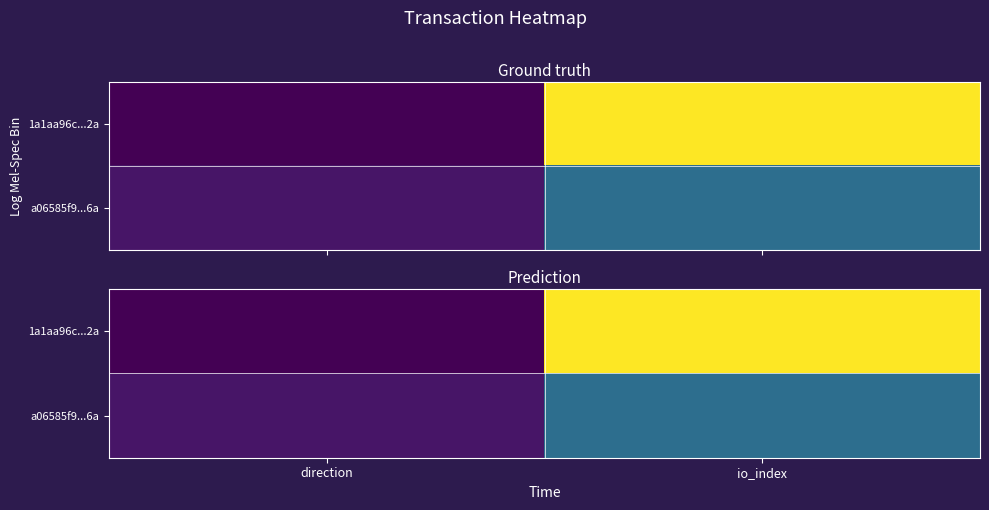

List the series in order of their overall mean, highest first.

1a1aa96c...2a, a06585f9...6a